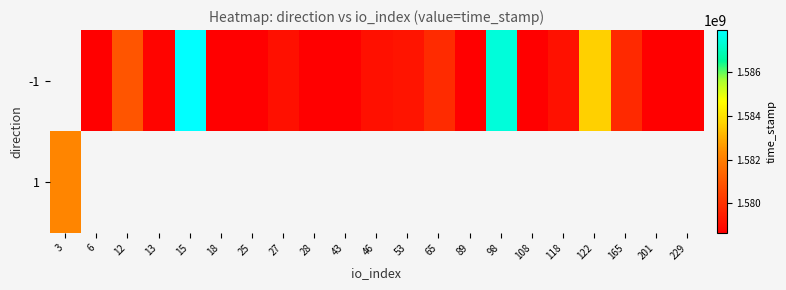

At which category does the chart reach its peak across all series?

15